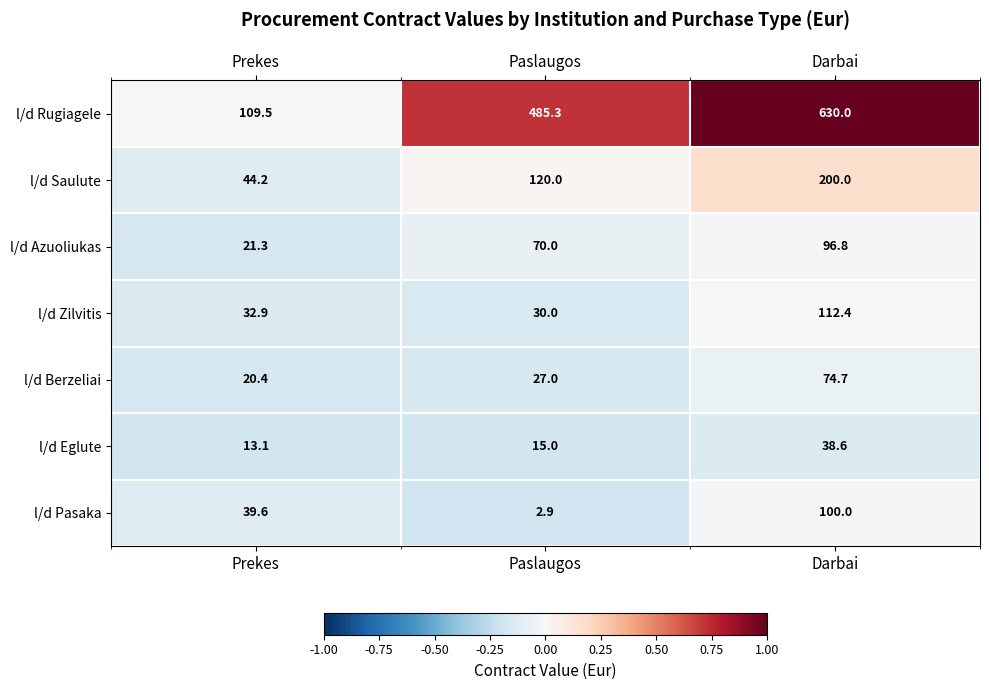

Rank the series at Darbai from lowest to highest value.

l/d Eglute, l/d Berzeliai, l/d Azuoliukas, l/d Pasaka, l/d Zilvitis, l/d Saulute, l/d Rugiagele